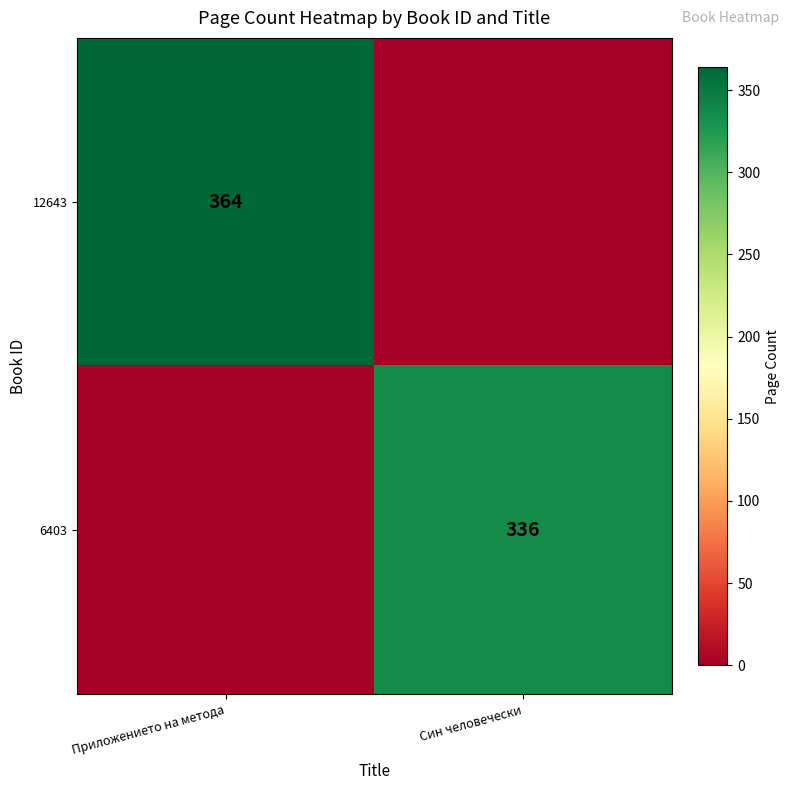

The value of 12643 at Приложението на метода is 251. True or false?

False